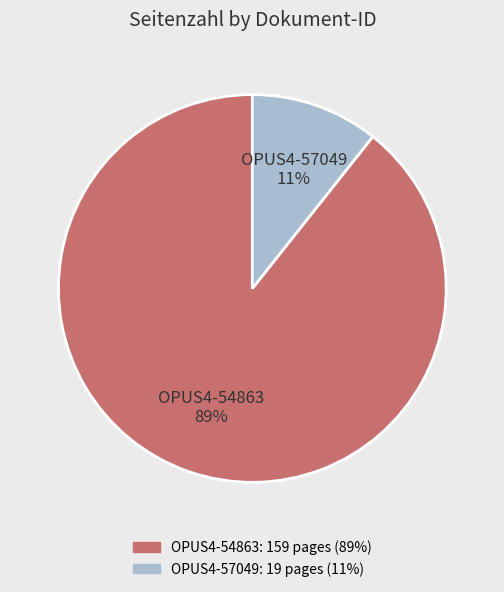

How many slices are in this pie chart?

2